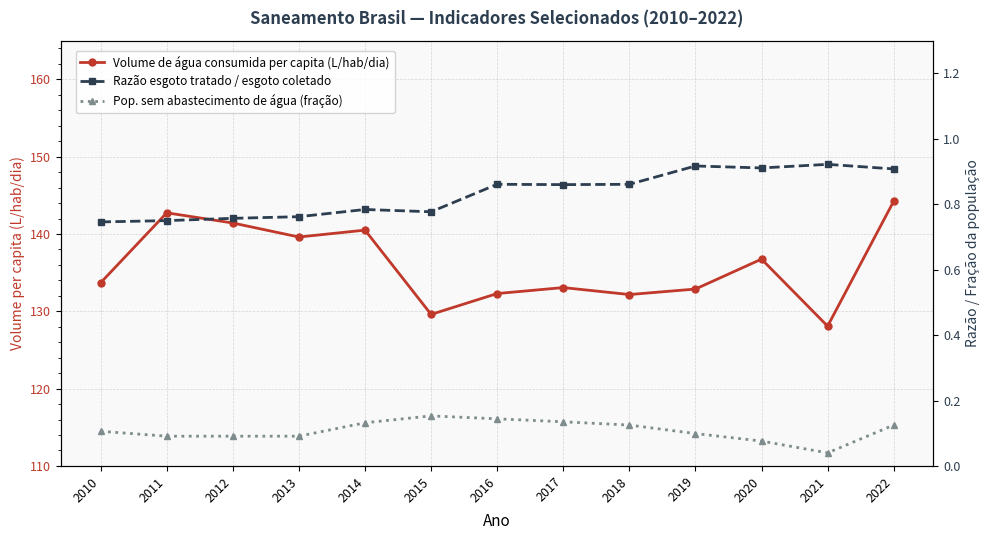

Which series changed the most between 2017 and 2019?

Volume de água consumida per capita (L/hab/dia)